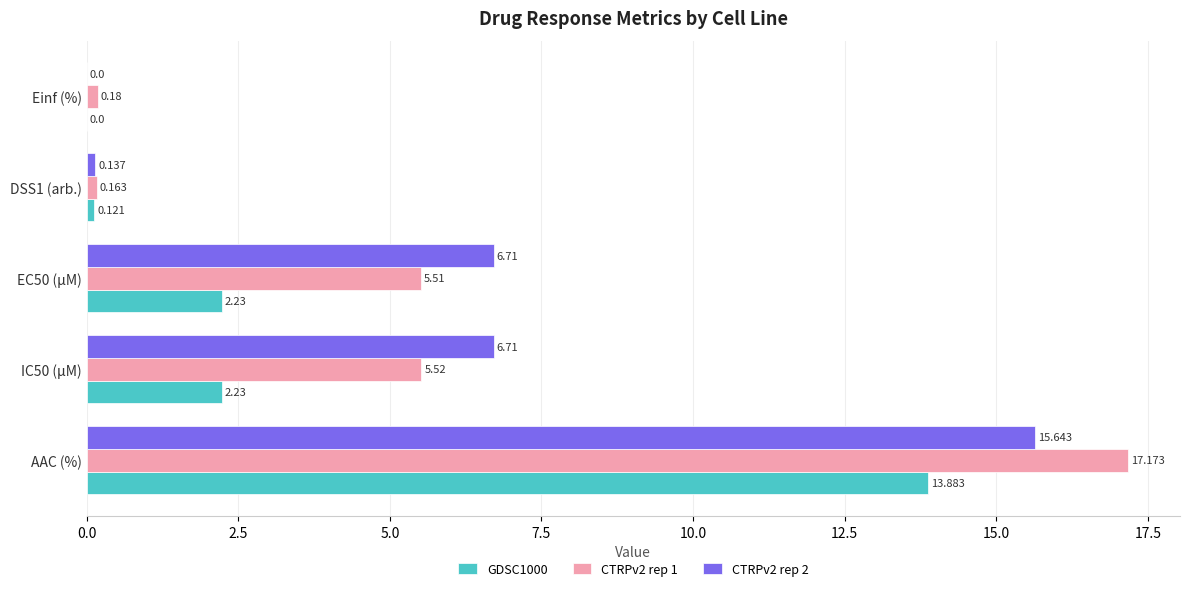

At which category is the sum across all series the highest?

AAC (%)